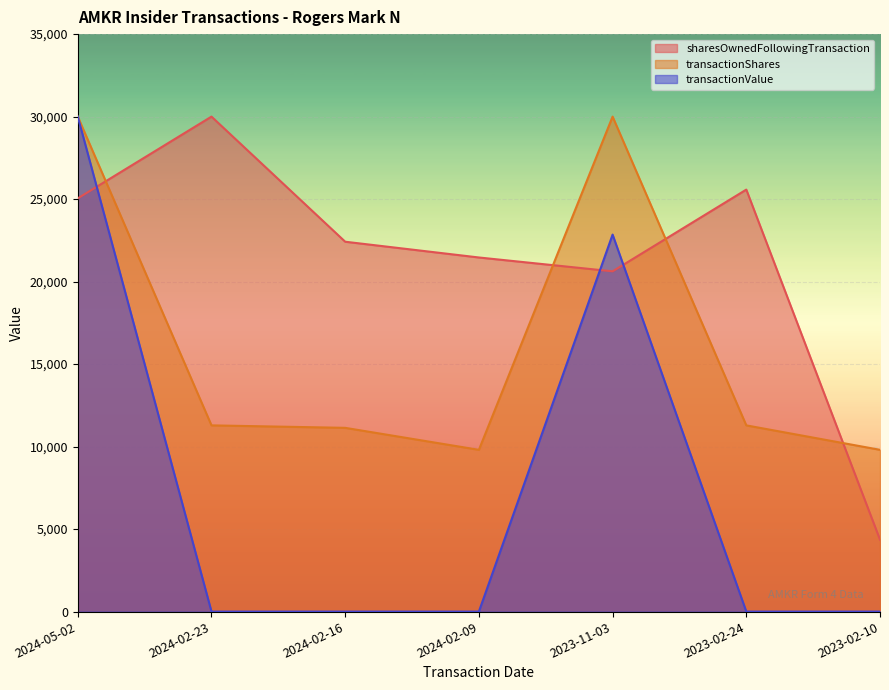

What is the label of the 4th point from the right?

2024-02-09